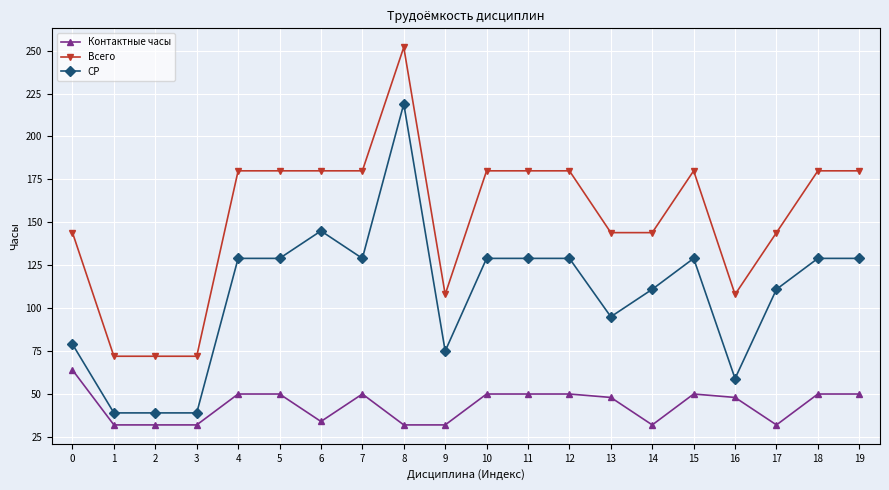

What is the spread (max minus min) of values at 11?

130